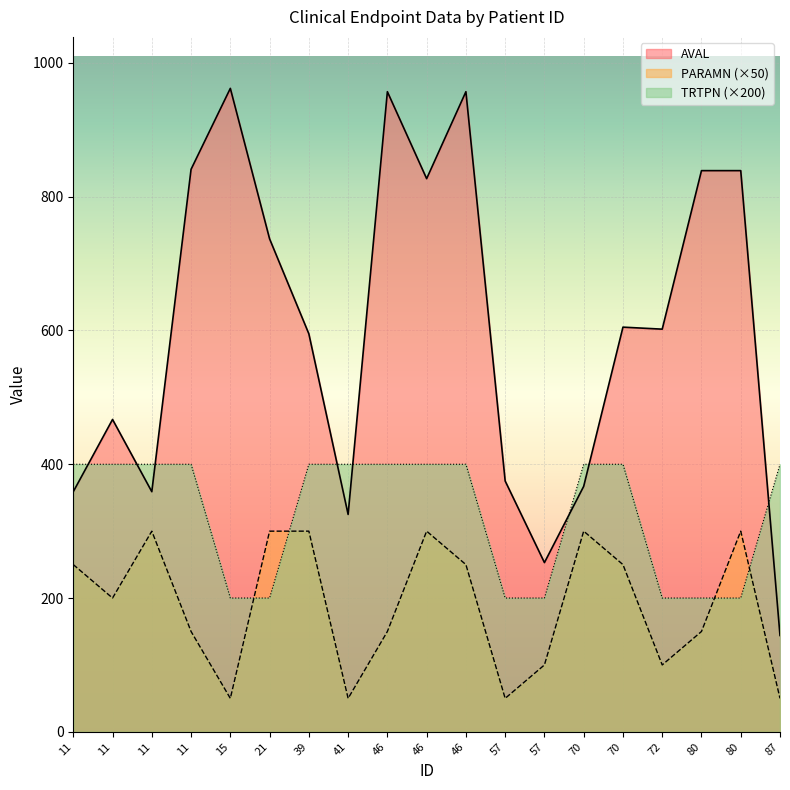

What is the spread (max minus min) of values at 11?

150